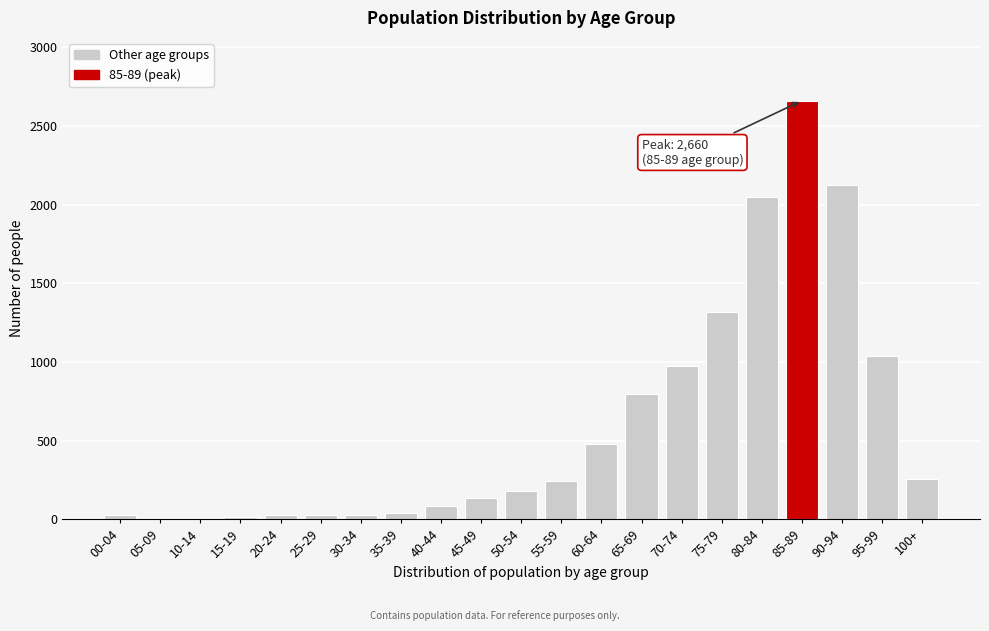

What is the sum of all values?

12507